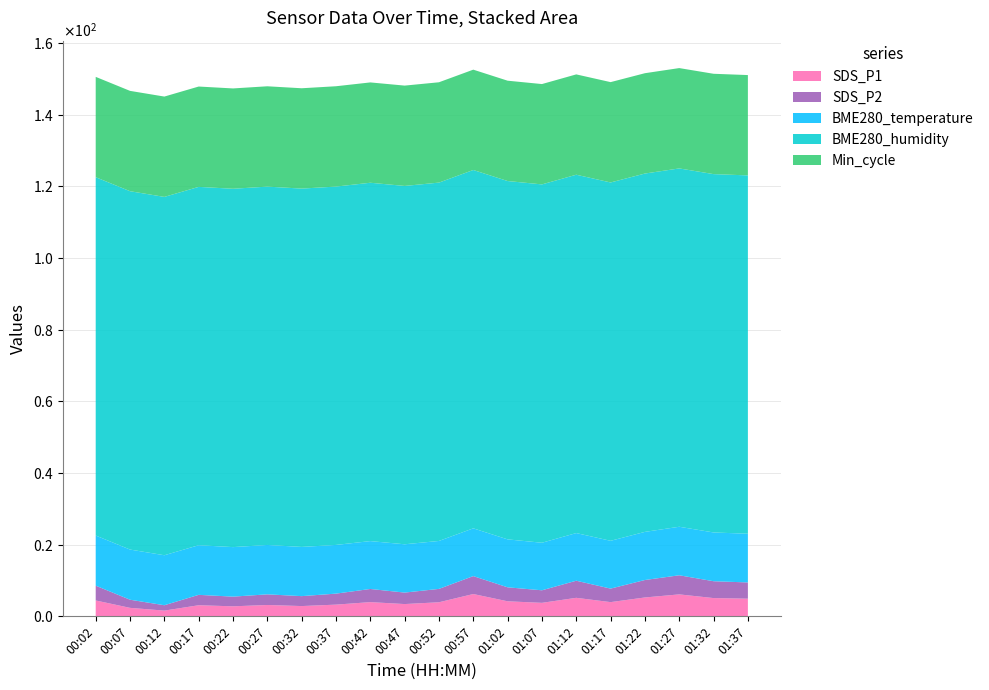

Reading right to left, transcribe all the data shown in this chart.

SDS_P1: 01:37=4.9	01:32=5.1	01:27=6.1	01:22=5.3	01:17=4.0	01:12=5.2	01:07=3.8	01:02=4.2	00:57=6.2	00:52=3.9	00:47=3.4	00:42=4.0	00:37=3.3	00:32=2.9	00:27=3.2	00:22=2.8	00:17=3.1	00:12=1.6	00:07=2.4	00:02=4.4
SDS_P2: 01:37=4.5	01:32=4.7	01:27=5.3	01:22=4.9	01:17=3.8	01:12=4.8	01:07=3.5	01:02=3.9	00:57=5.0	00:52=3.7	00:47=3.2	00:42=3.7	00:37=3.1	00:32=2.8	00:27=3.0	00:22=2.7	00:17=2.9	00:12=1.5	00:07=2.3	00:02=4.1
BME280_temperature: 01:37=13.6	01:32=13.6	01:27=13.5	01:22=13.4	01:17=13.3	01:12=13.3	01:07=13.3	01:02=13.4	00:57=13.3	00:52=13.4	00:47=13.5	00:42=13.4	00:37=13.6	00:32=13.7	00:27=13.8	00:22=13.8	00:17=13.8	00:12=13.9	00:07=14.0	00:02=14.0
BME280_humidity: 01:37=100.0	01:32=100.0	01:27=100.0	01:22=100.0	01:17=100.0	01:12=100.0	01:07=100.0	01:02=100.0	00:57=100.0	00:52=100.0	00:47=100.0	00:42=100.0	00:37=100.0	00:32=100.0	00:27=100.0	00:22=100.0	00:17=100.0	00:12=100.0	00:07=100.0	00:02=100.0
Min_cycle: 01:37=28.0	01:32=28.0	01:27=28.0	01:22=28.0	01:17=28.0	01:12=28.0	01:07=28.0	01:02=28.0	00:57=28.0	00:52=28.0	00:47=28.0	00:42=28.0	00:37=28.0	00:32=28.0	00:27=28.0	00:22=28.0	00:17=28.0	00:12=28.0	00:07=28.0	00:02=28.0